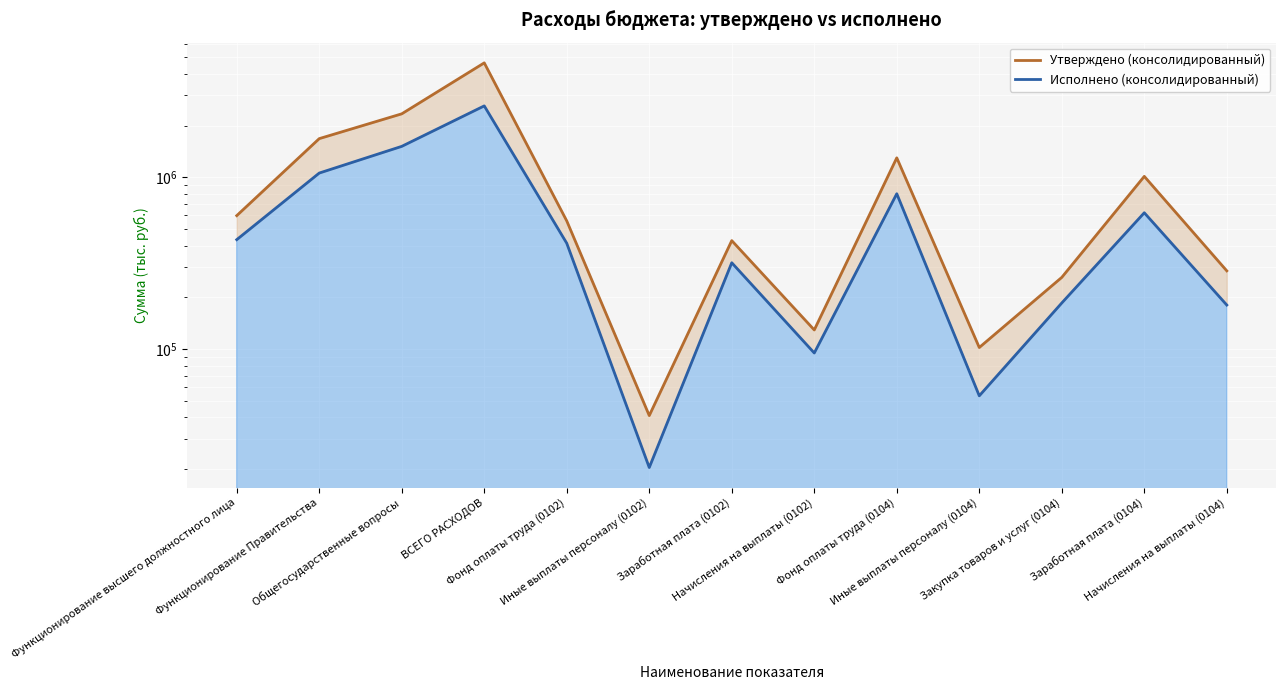

True or false: Утверждено (консолидированный) and Исполнено (консолидированный) intersect in this chart.

False